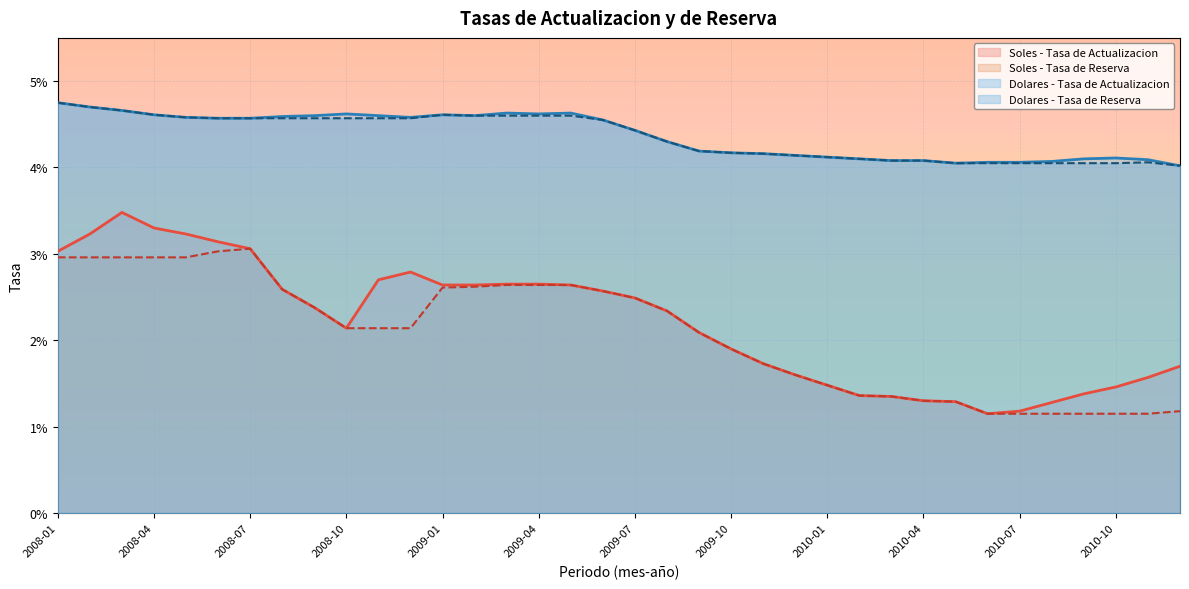

Which series changed the most between 2008-03 and 2009-09?

Soles - Tasa de Actualizacion